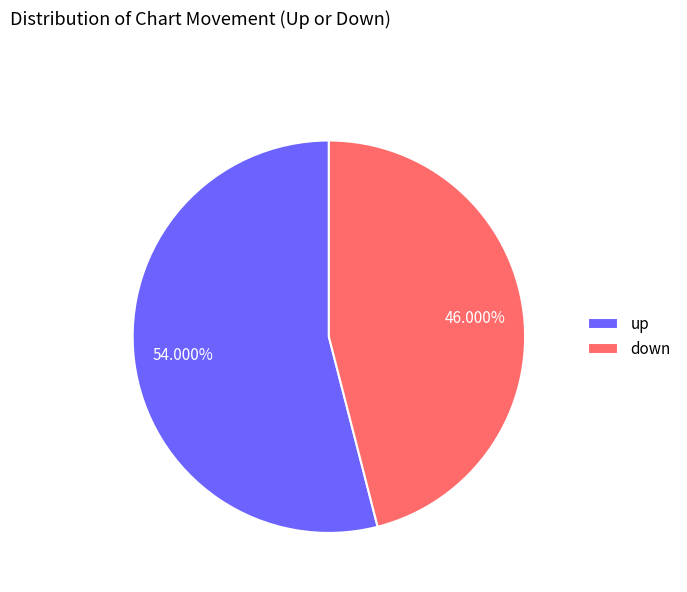

Count the number of slices in the pie.

2